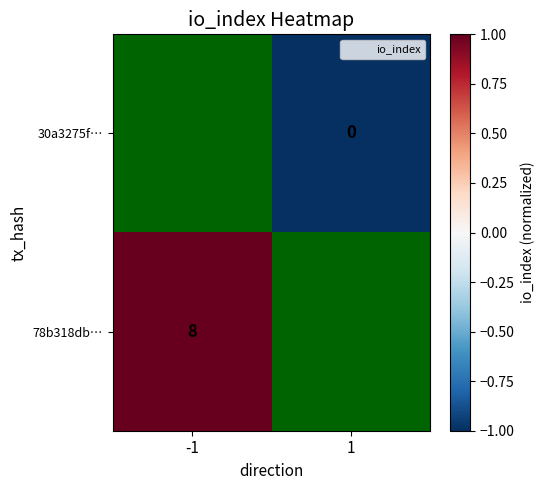

How many series are shown in this chart?

2